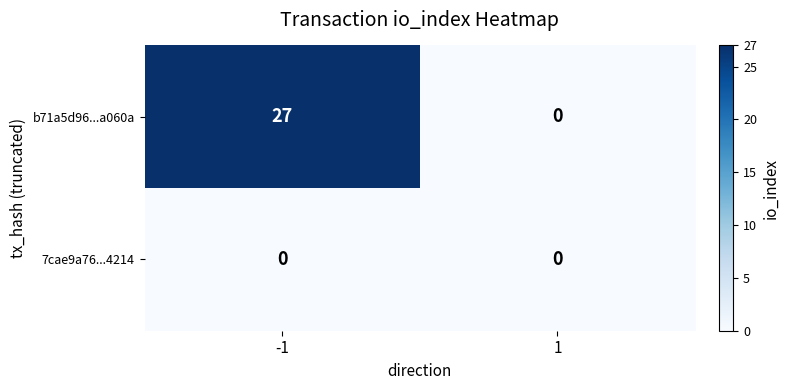

Which series has the largest total across all categories?

b71a5d96...a060a